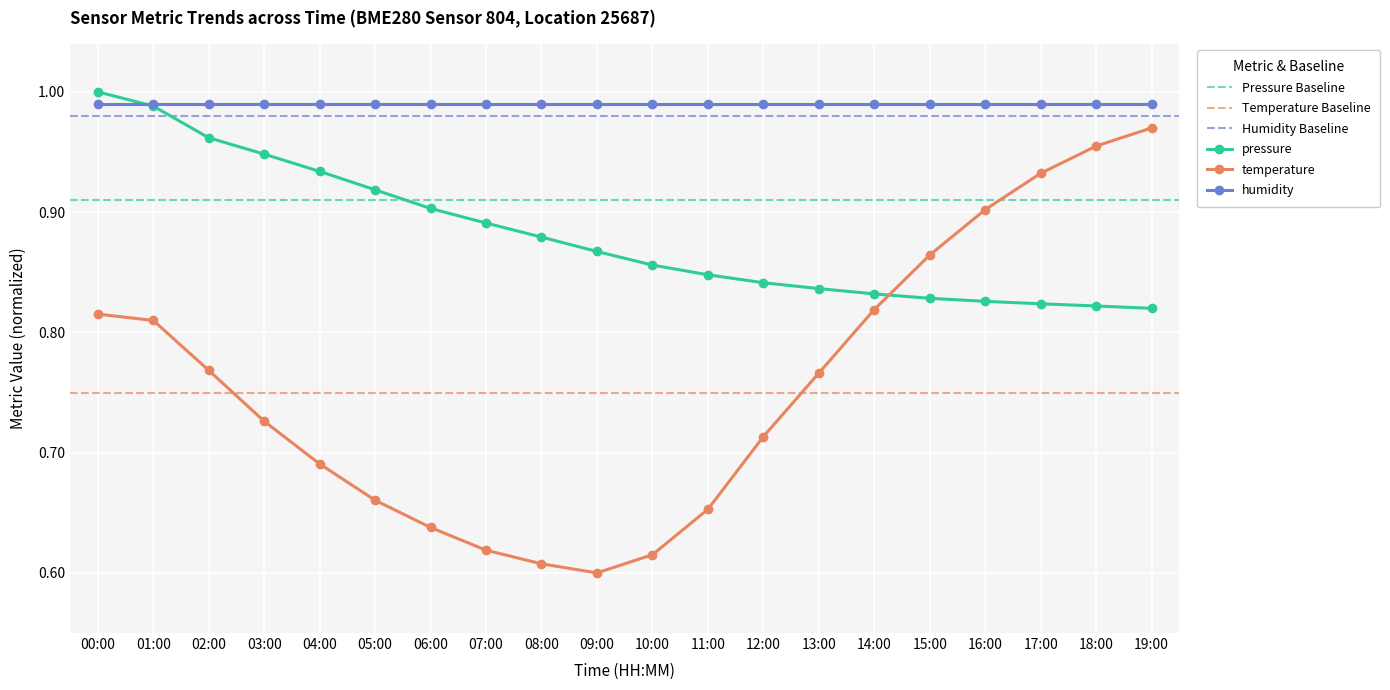

Where do temperature and pressure first cross each other?

14:00 and 15:00